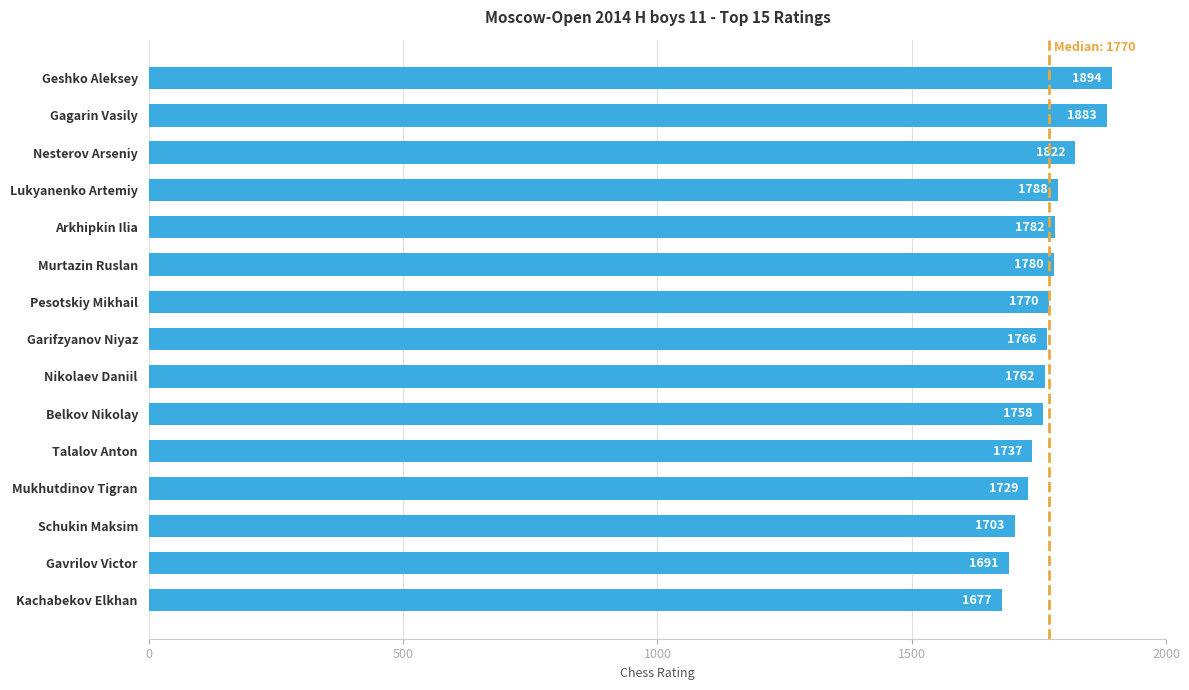

List the labels in order of value, smallest first.

Kachabekov Elkhan, Gavrilov Victor, Schukin Maksim, Mukhutdinov Tigran, Talalov Anton, Belkov Nikolay, Nikolaev Daniil, Garifzyanov Niyaz, Pesotskiy Mikhail, Murtazin Ruslan, Arkhipkin Ilia, Lukyanenko Artemiy, Nesterov Arseniy, Gagarin Vasily, Geshko Aleksey